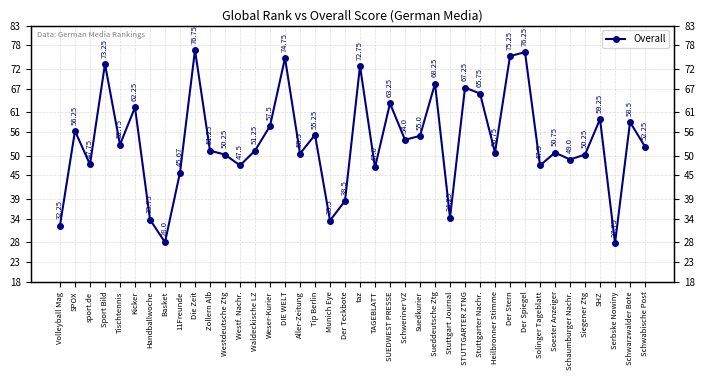

Which label corresponds to the largest value in the chart?

Die Zeit